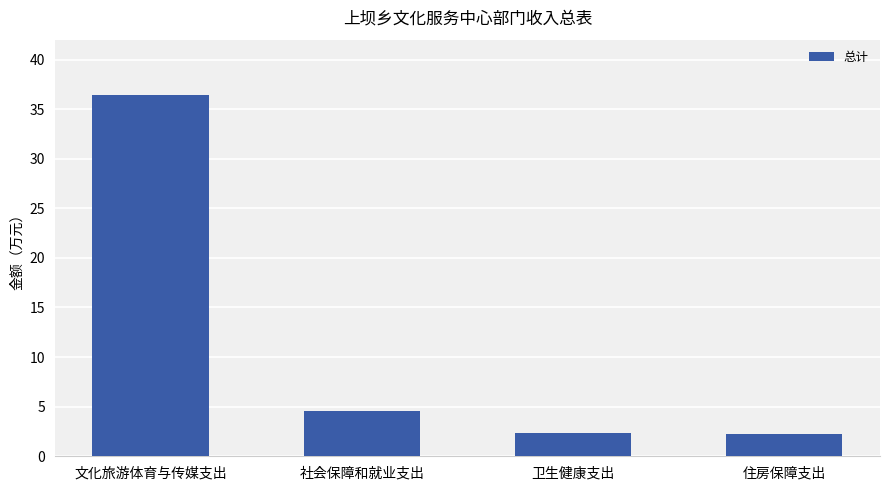

What is the change in value from 文化旅游体育与传媒支出 to 社会保障和就业支出?

-31.8